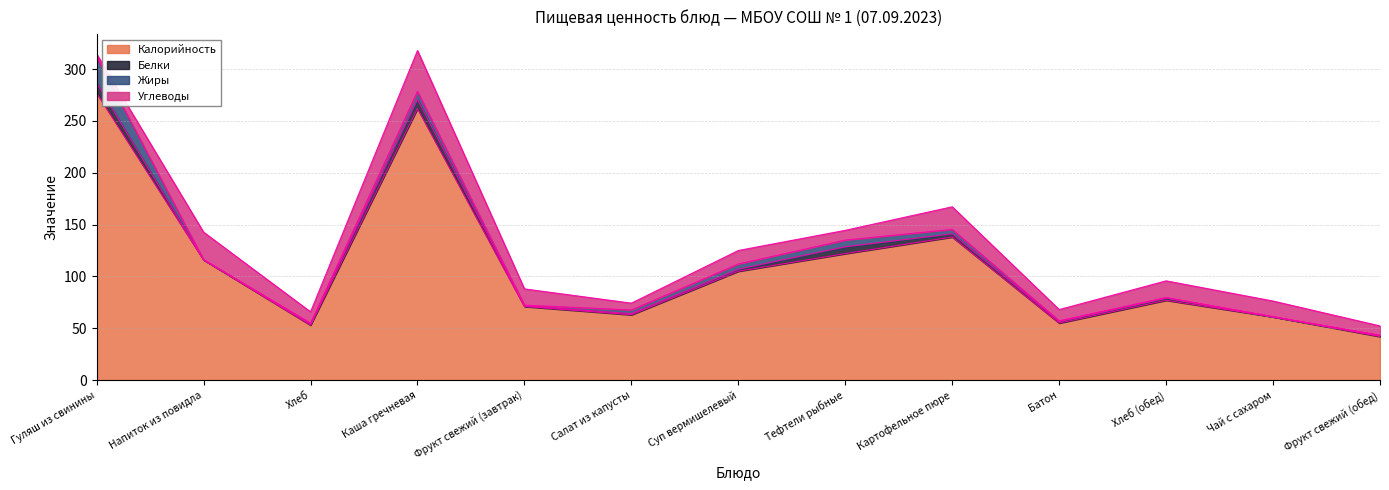

True or false: Жиры has more than 0 interior local peaks.

True